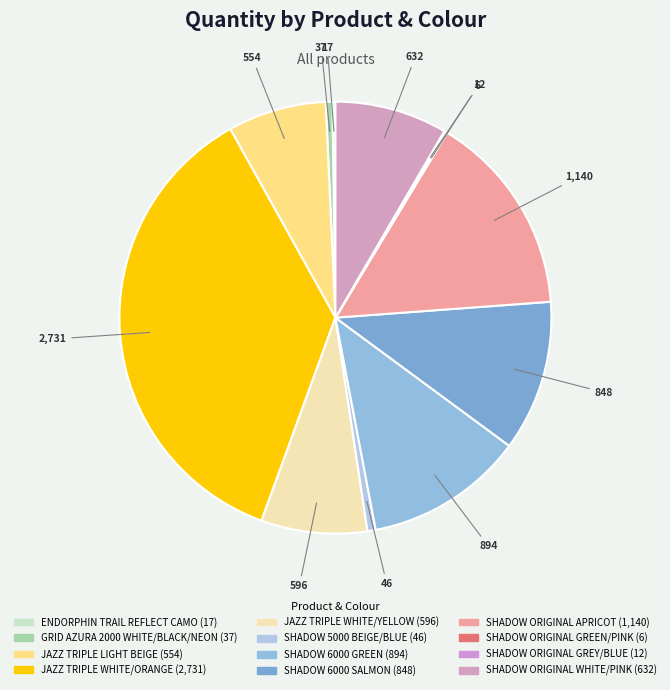

What percentage is the SHADOW 5000 BEIGE/BLUE slice, to the nearest percent?

1%